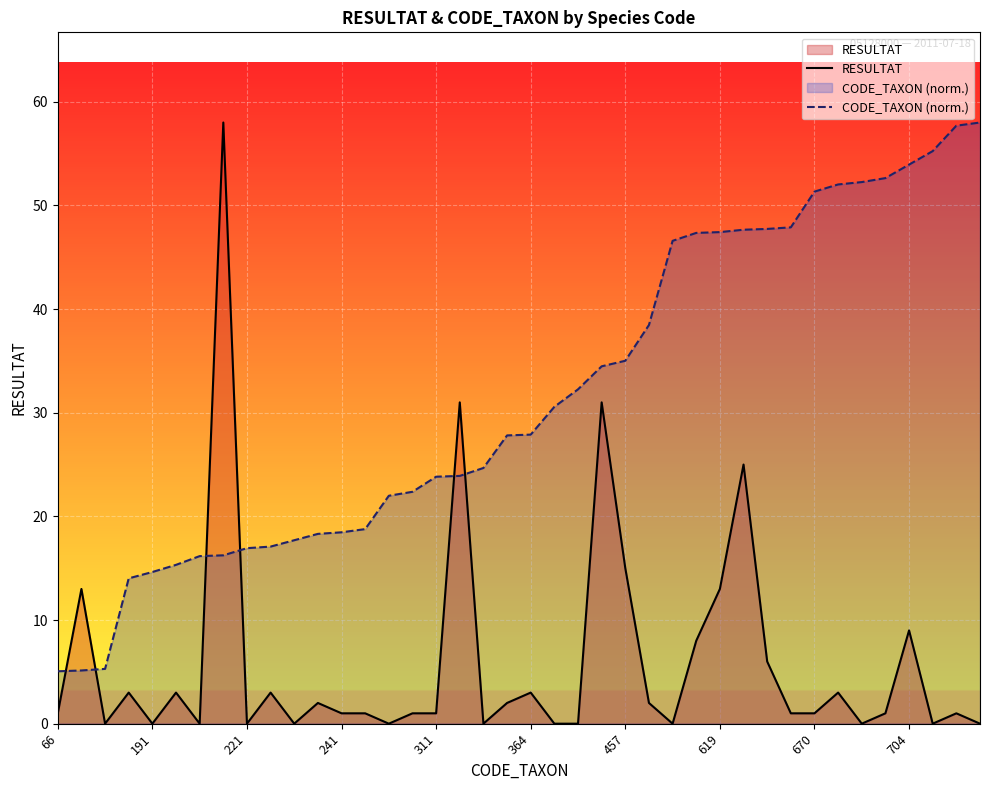

The RESULTAT series shows 2.0 at 11. True or false?

True